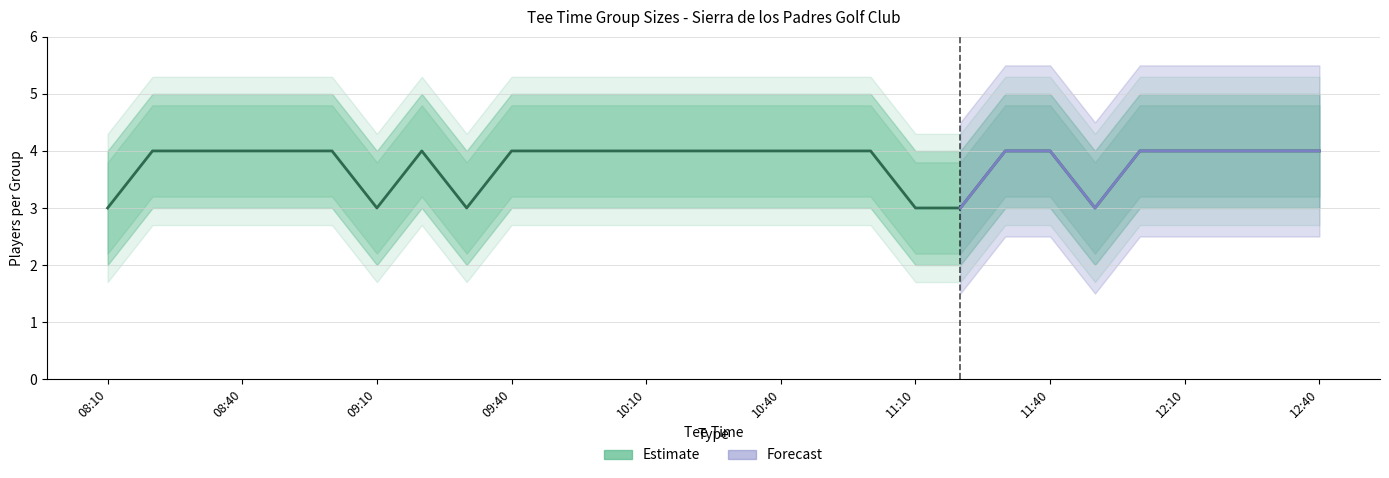

What is the sum of all values?

106